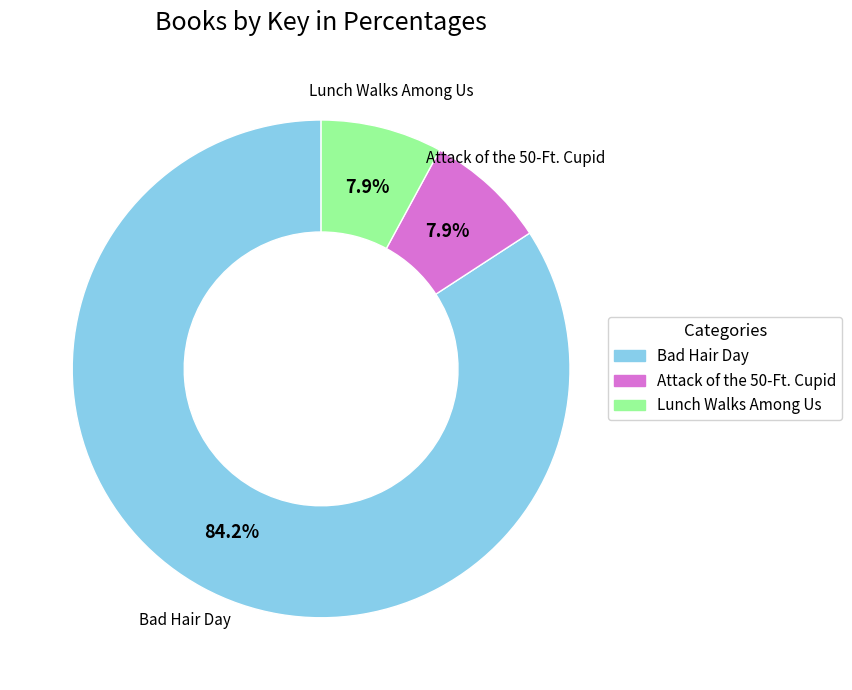

Which slice is the largest?

Bad Hair Day